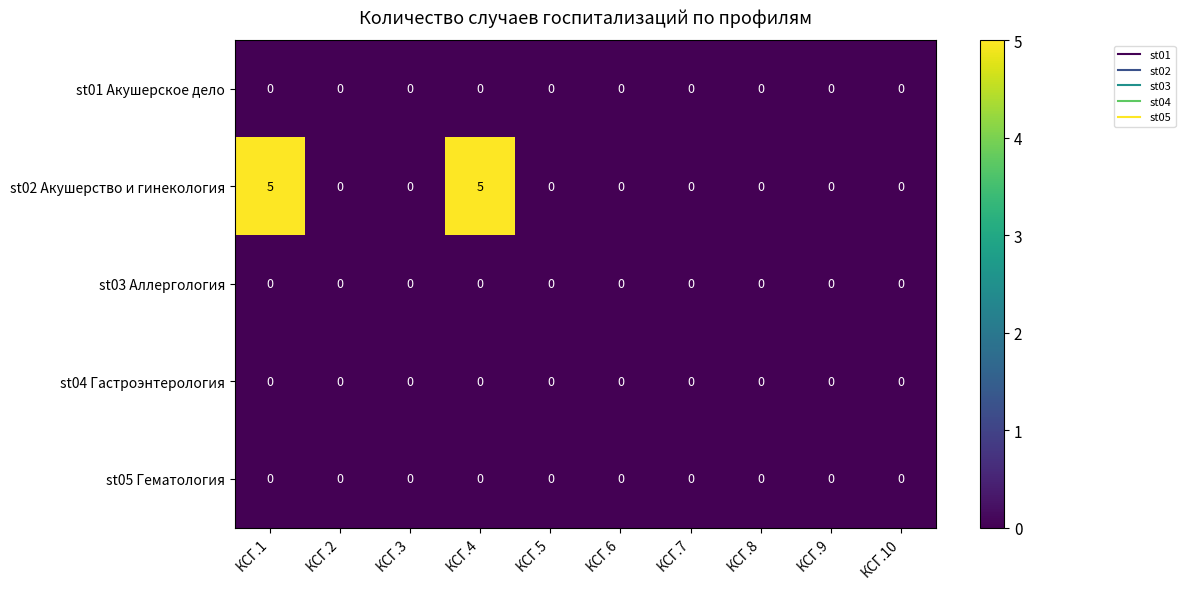

At how many categories does at least one series exceed 4?

2